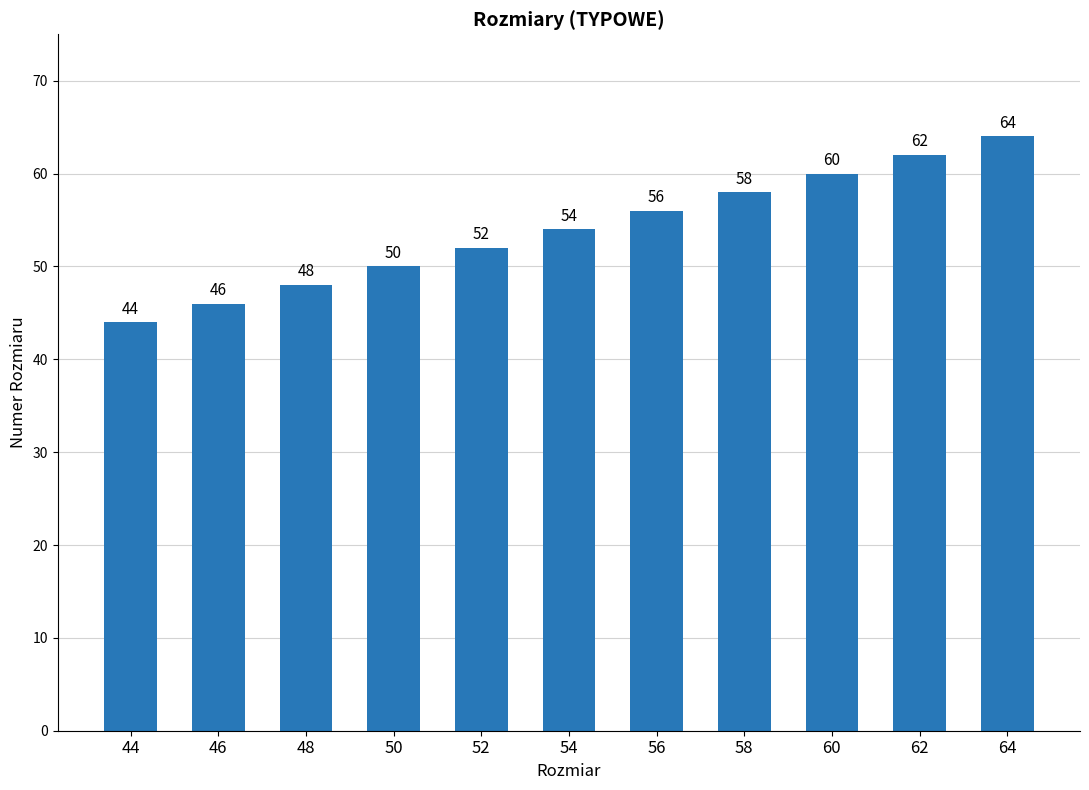

Rank the categories by value from lowest to highest.

44, 46, 48, 50, 52, 54, 56, 58, 60, 62, 64